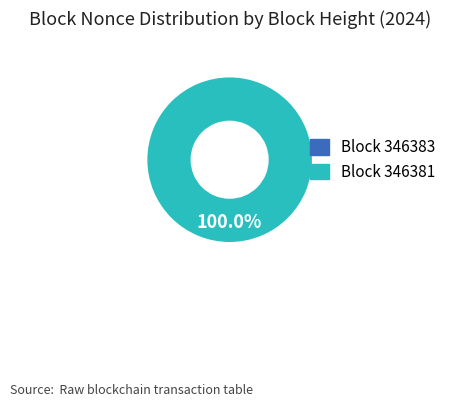

What percentage do 346383 and 346381 together represent?

100.0%